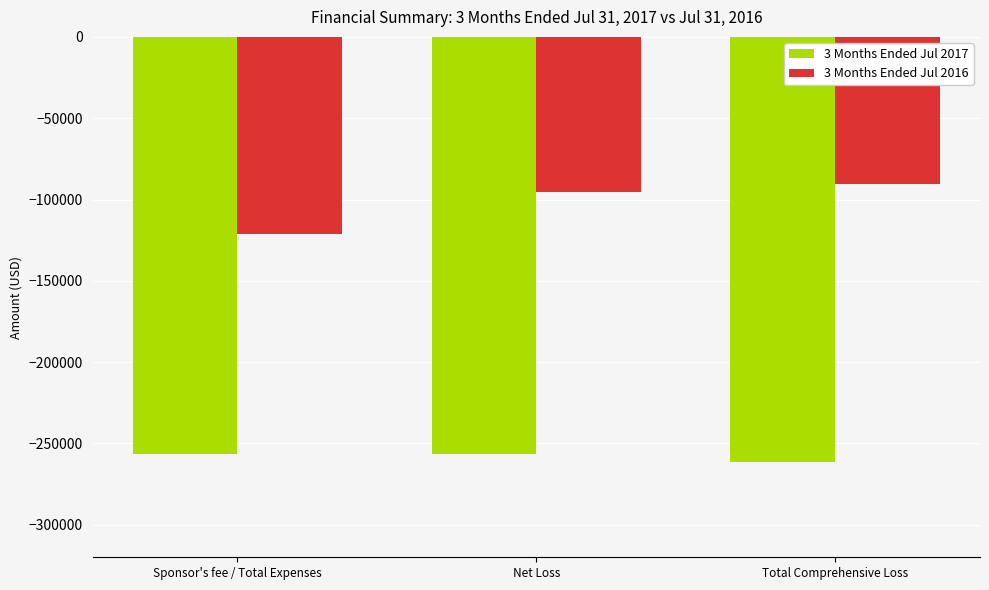

Between Sponsor's fee / Total Expenses and Total Comprehensive Loss, which series saw the biggest shift?

3 Months Ended Jul 2016